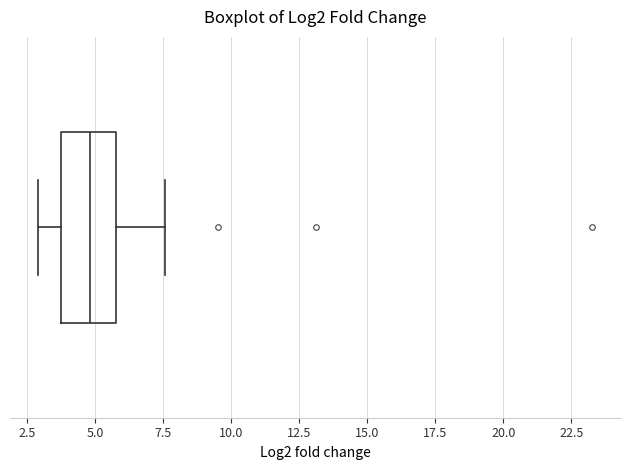

Read this box plot against the x-axis: the position of the median line, the range covered by the box, and the ends of both whiskers. The values are not printed on the chart, so give them approximately, as read against the axis.

median 5.0, box 4.0 to 6.0, whiskers 3.0 to 7.5